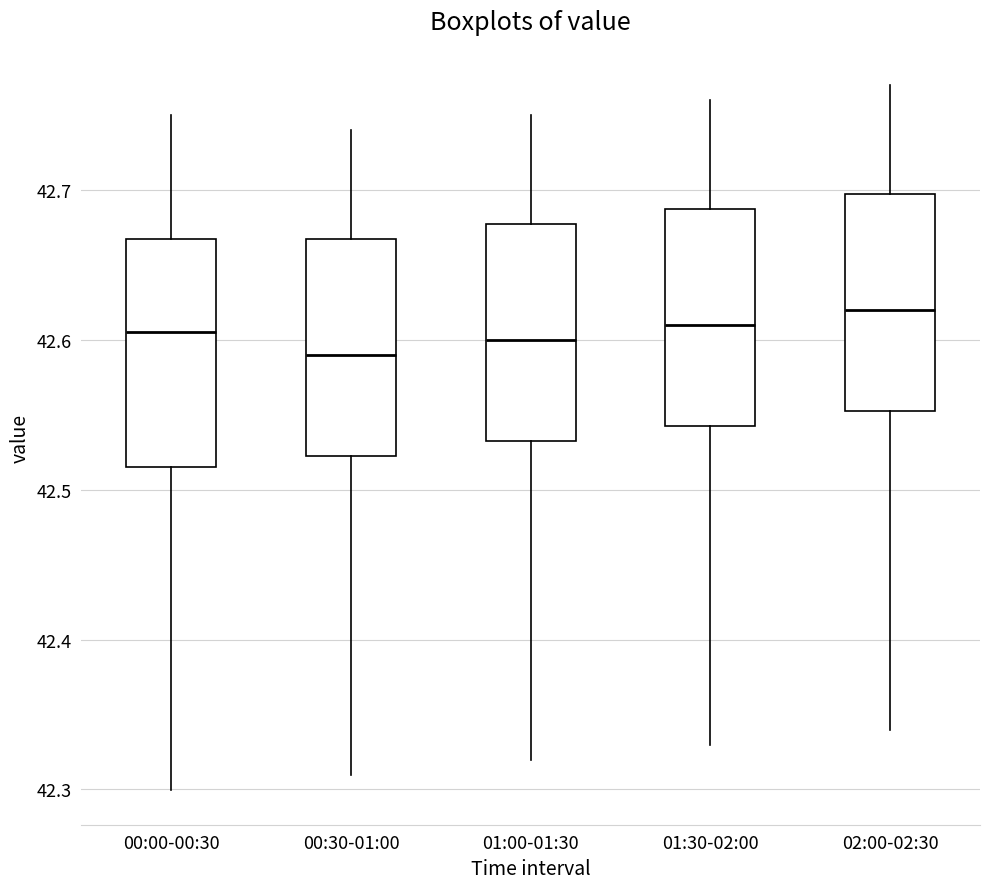

Reading left to right, read every box against the y-axis: the position of its median line, the range the box covers, and the ends of its whiskers. The values are not printed on the chart, so give them approximately, as read against the axis.

00:00-00:30: median 42.61, box 42.52 to 42.67, whiskers 42.30 to 42.75
00:30-01:00: median 42.59, box 42.52 to 42.67, whiskers 42.31 to 42.74
01:00-01:30: median 42.60, box 42.53 to 42.68, whiskers 42.32 to 42.75
01:30-02:00: median 42.61, box 42.54 to 42.69, whiskers 42.33 to 42.76
02:00-02:30: median 42.62, box 42.55 to 42.70, whiskers 42.34 to 42.77